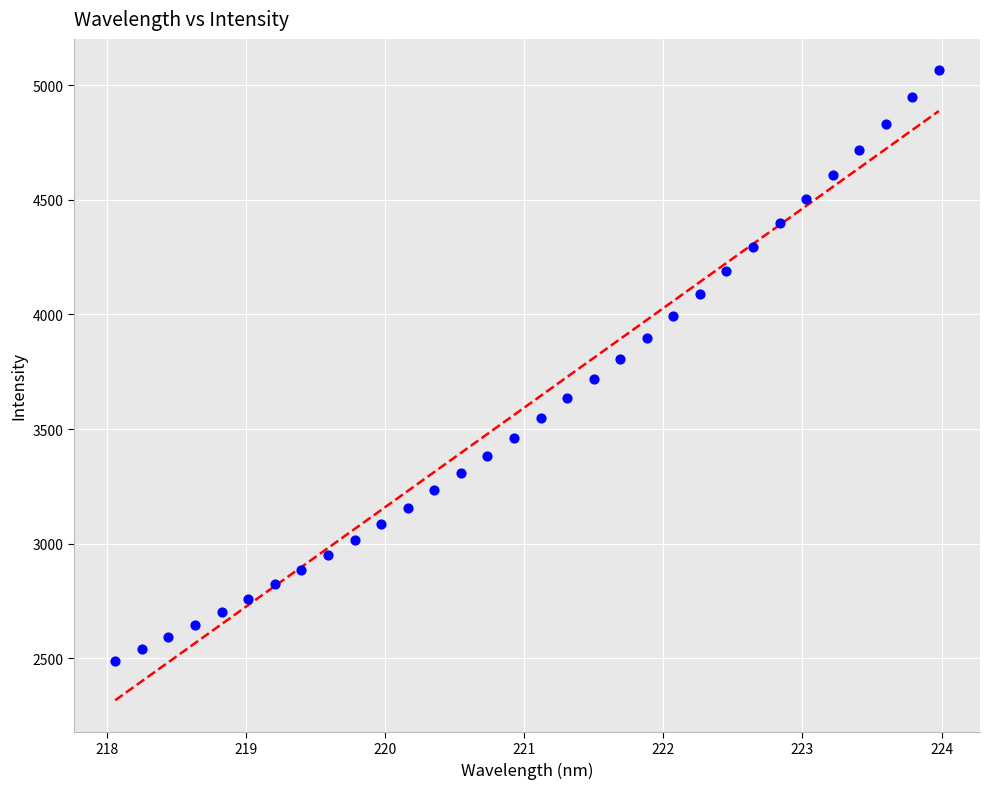

What is the range of X values (max minus min)?

5.9